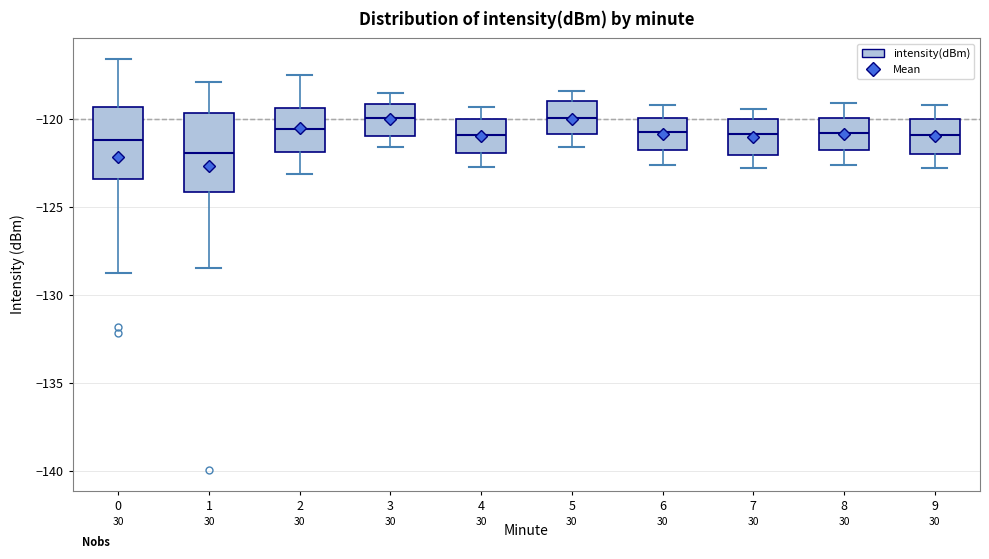

Reading left to right, read every box against the y-axis: the position of its median line, the range the box covers, and the ends of its whiskers. The values are not printed on the chart, so give them approximately, as read against the axis.

0: median -121.0, box -123.5 to -119.5, whiskers -128.5 to -116.5
1: median -122.0, box -124.0 to -119.5, whiskers -128.5 to -118.0
2: median -120.5, box -122.0 to -119.5, whiskers -123.0 to -117.5
3: median -120.0, box -121.0 to -119.0, whiskers -121.5 to -118.5
4: median -121.0, box -122.0 to -120.0, whiskers -122.5 to -119.5
5: median -120.0, box -121.0 to -119.0, whiskers -121.5 to -118.5
6: median -120.5, box -122.0 to -120.0, whiskers -122.5 to -119.0
7: median -121.0, box -122.0 to -120.0, whiskers -123.0 to -119.5
8: median -121.0, box -122.0 to -120.0, whiskers -122.5 to -119.0
9: median -121.0, box -122.0 to -120.0, whiskers -123.0 to -119.0